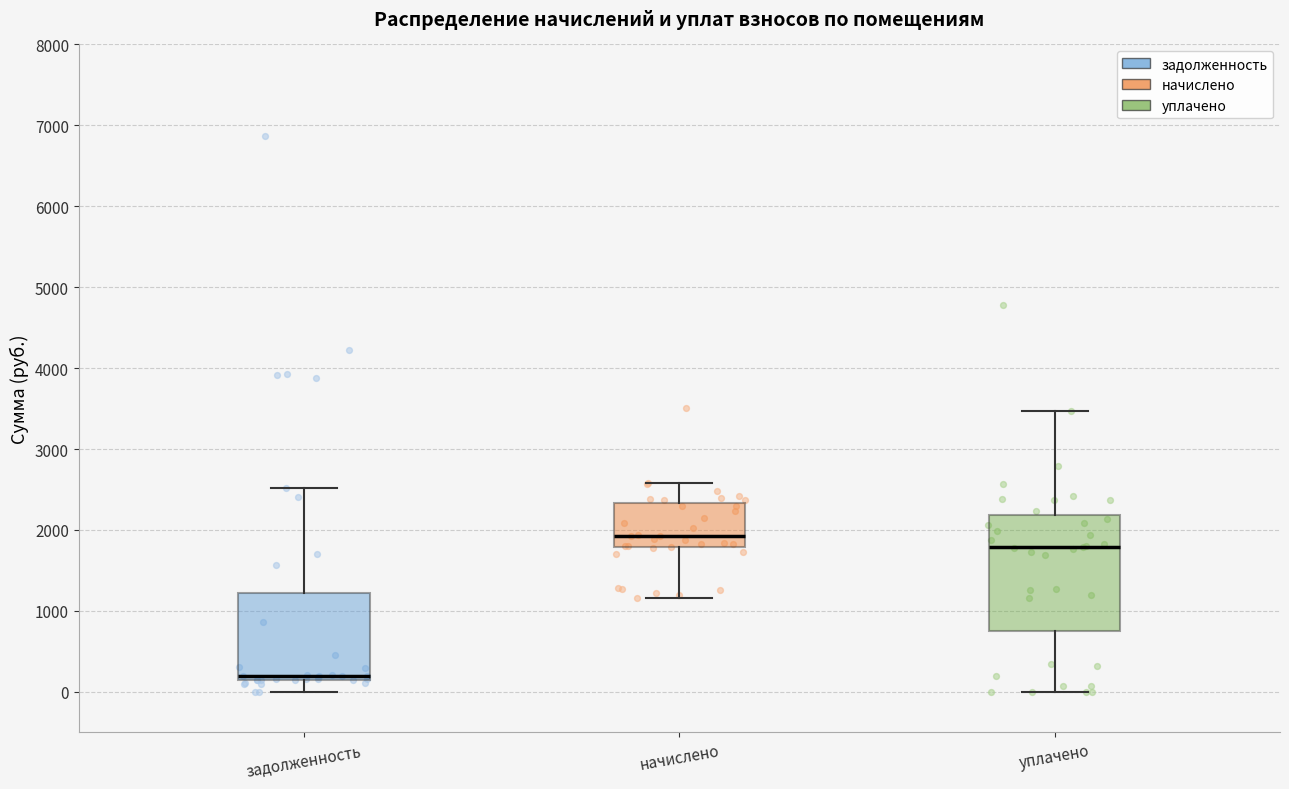

Where does the lower whisker of the box for начислено end on the y-axis? The values are not printed on the chart, so give them approximately, as read against the axis.

1200